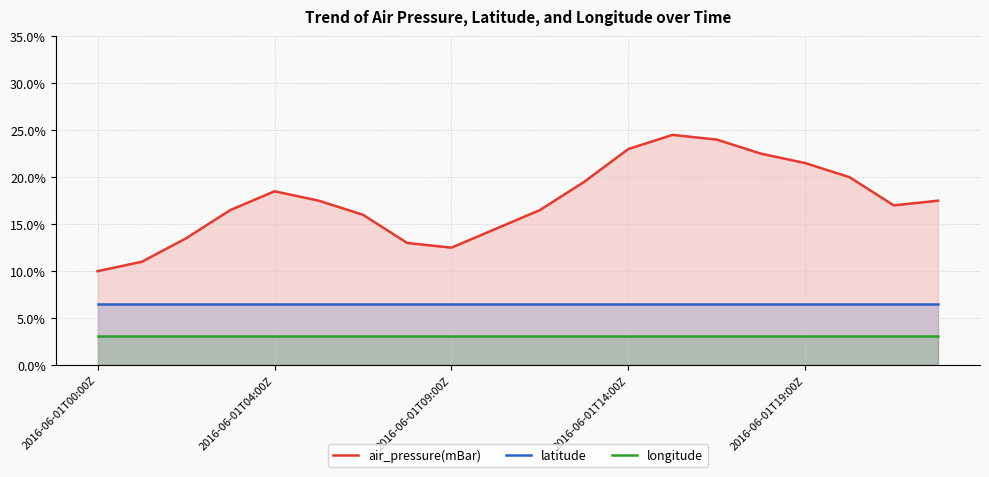

What is the spread (max minus min) of values at 2016-06-01T09:00Z?

9.4